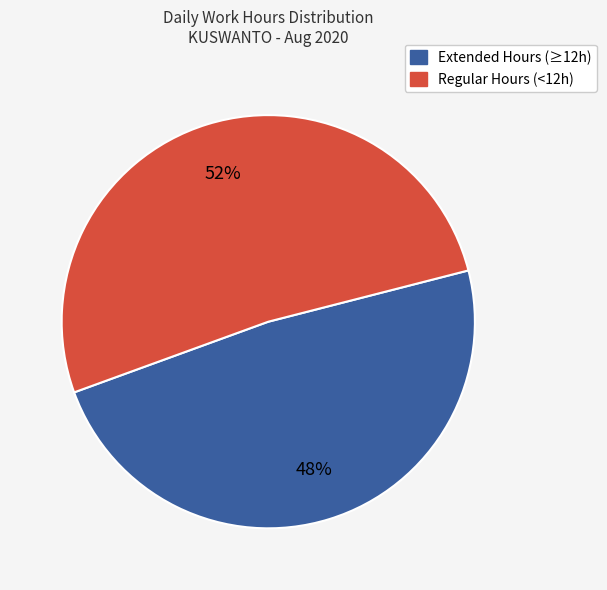

To the nearest percent, what is the average slice percentage?

50%